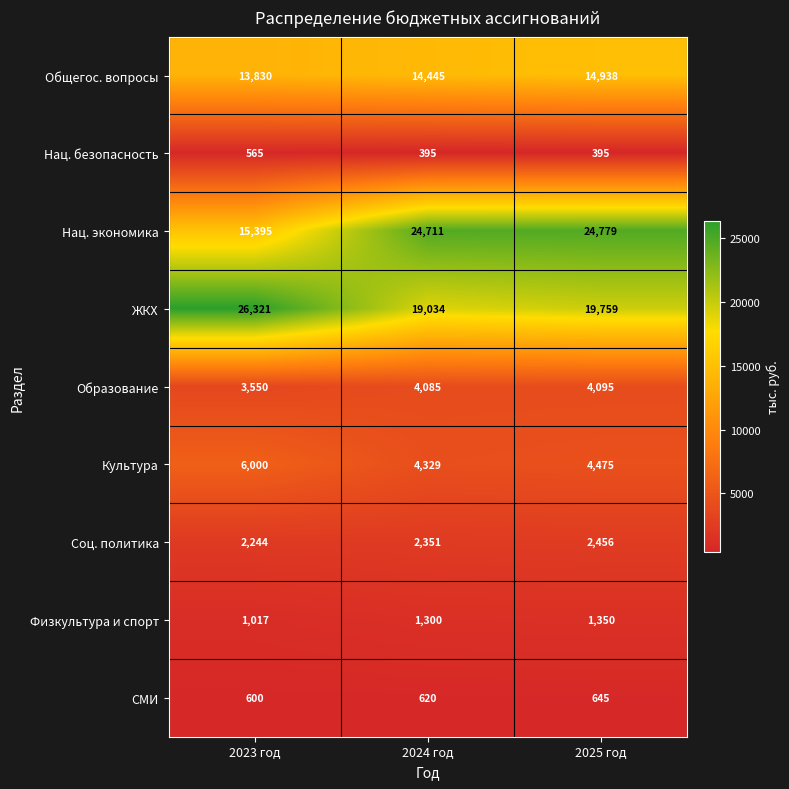

What is the highest value of the СМИ series?

645